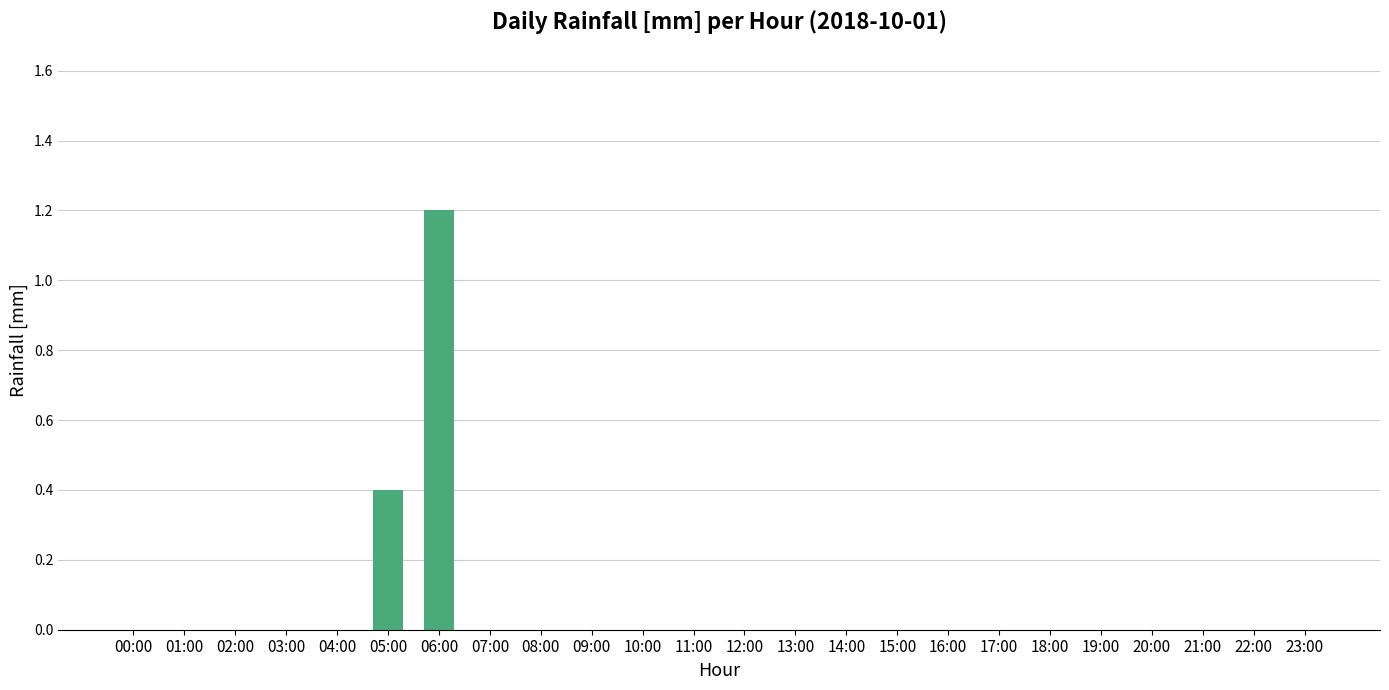

The value at 12:00 is 0.0. True or false?

True